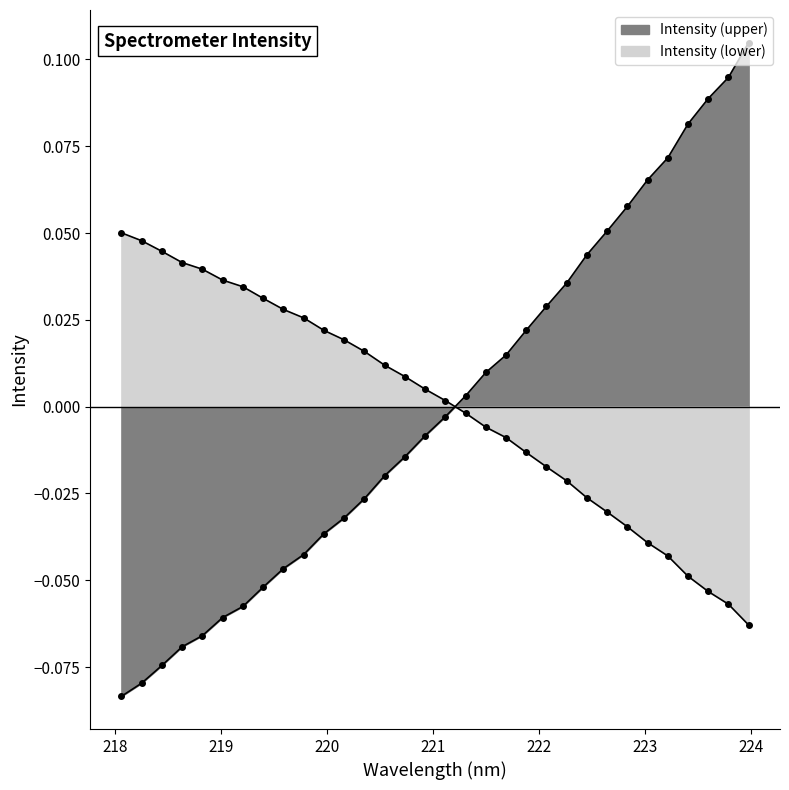

Is it true that the value at 219.3979 is -0.1?

False